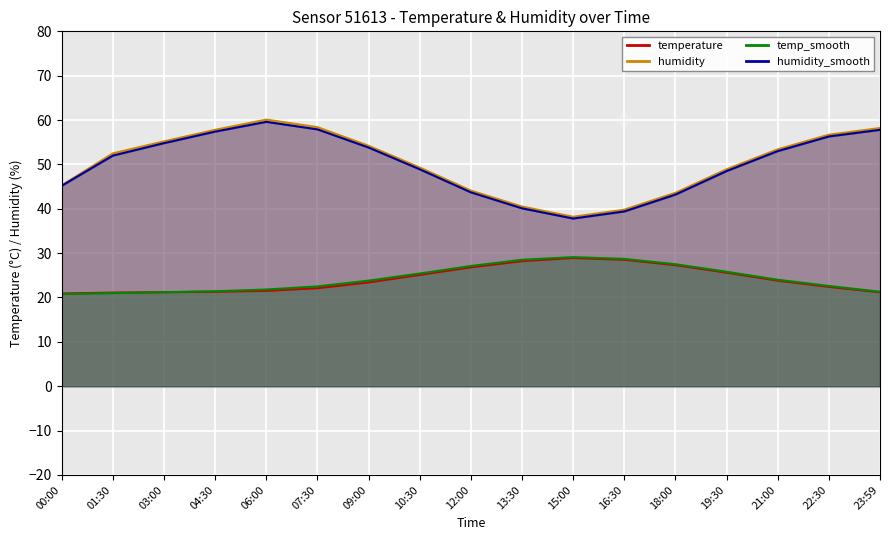

What is the smallest value displayed?

20.8